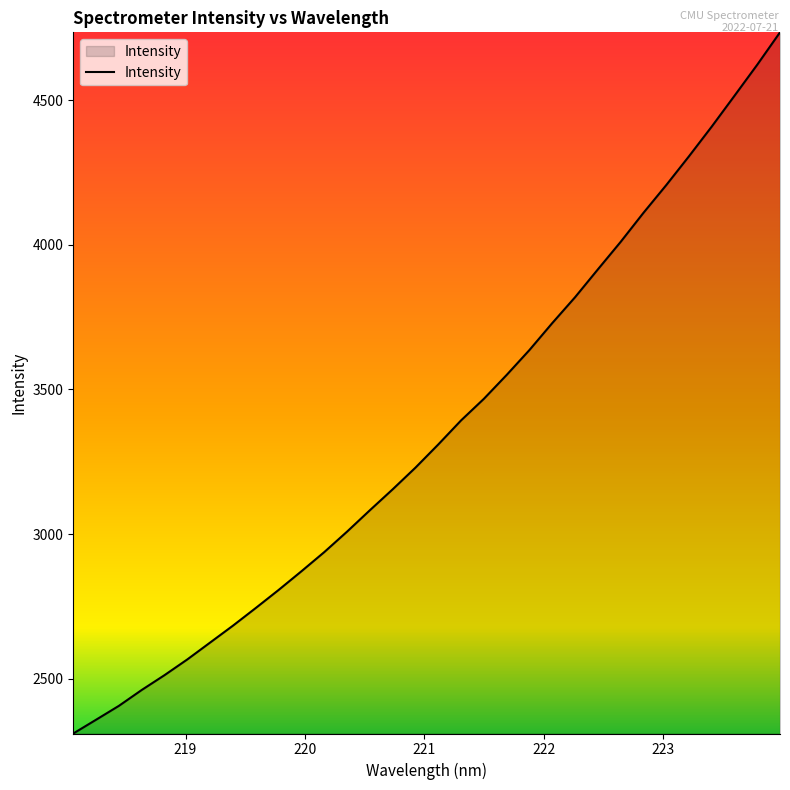

What is the maximum value shown in the chart?

4734.0